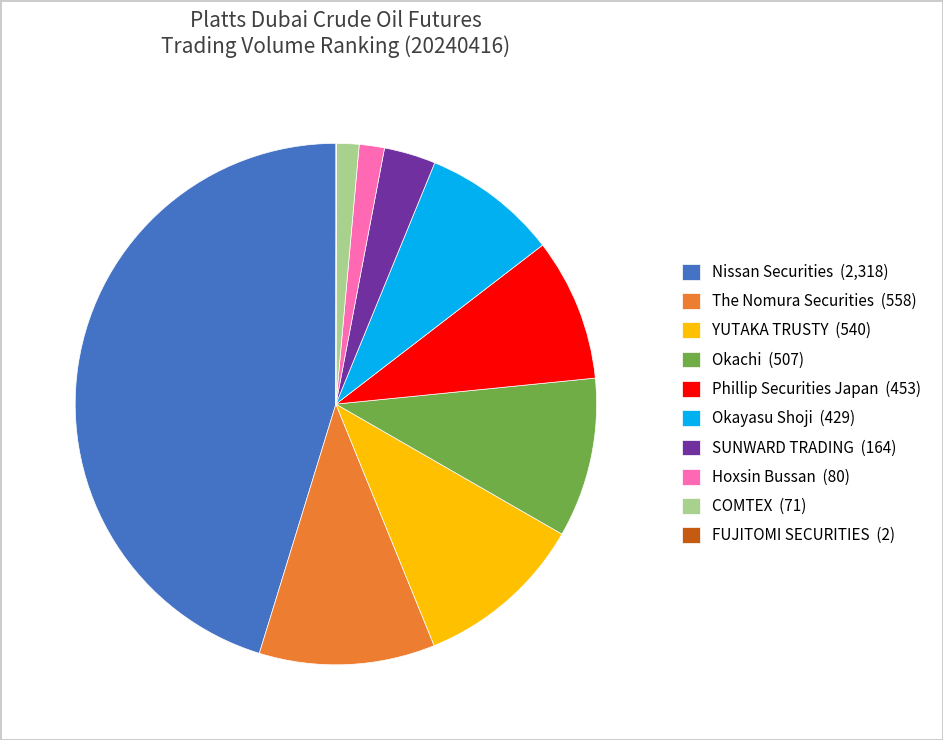

Is the sum of SUNWARD TRADING (164) and COMTEX (71) greater than half?

No